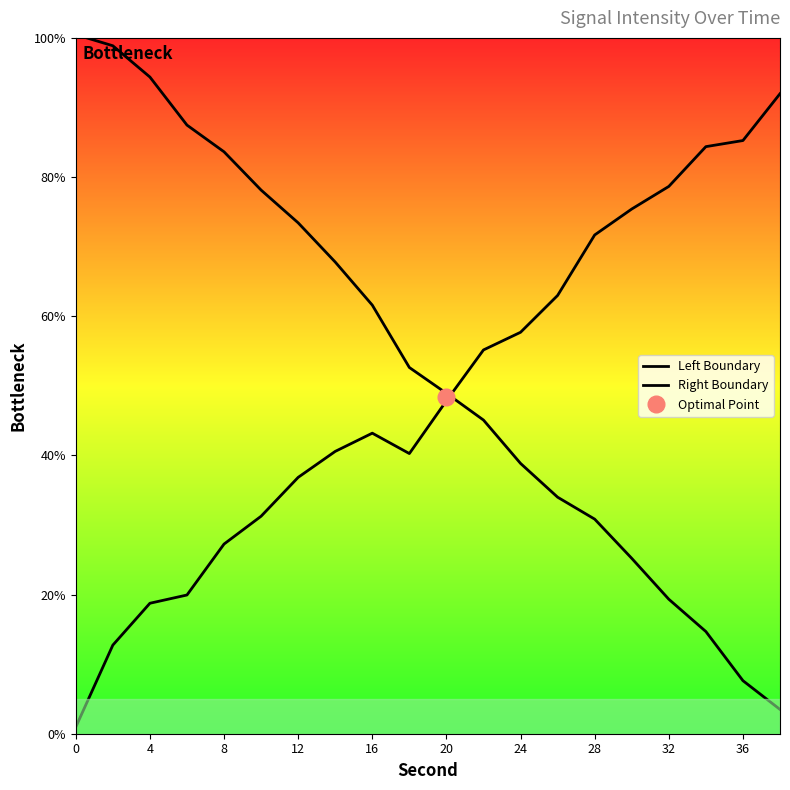

Is it true that Left Boundary equals 65.5 at 11?

False